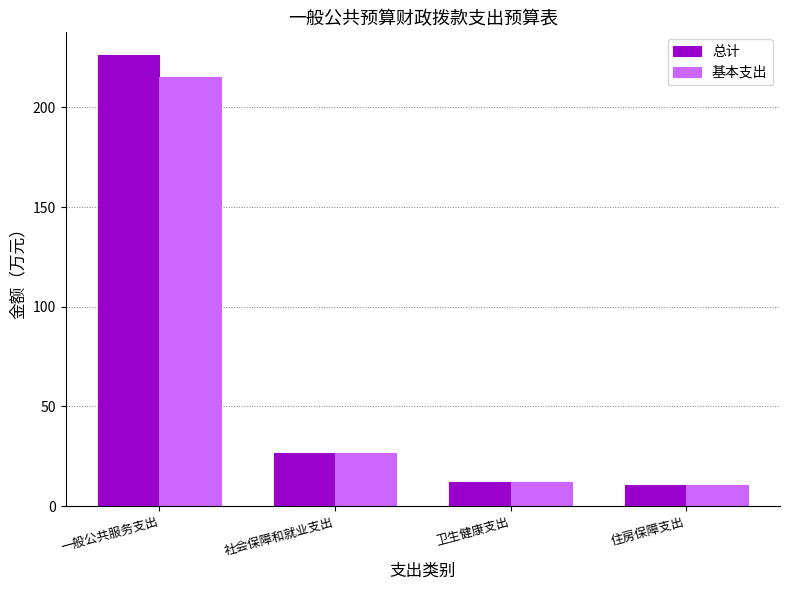

What is the difference between the 基本支出 values at 住房保障支出 and 社会保障和就业支出?

16.1